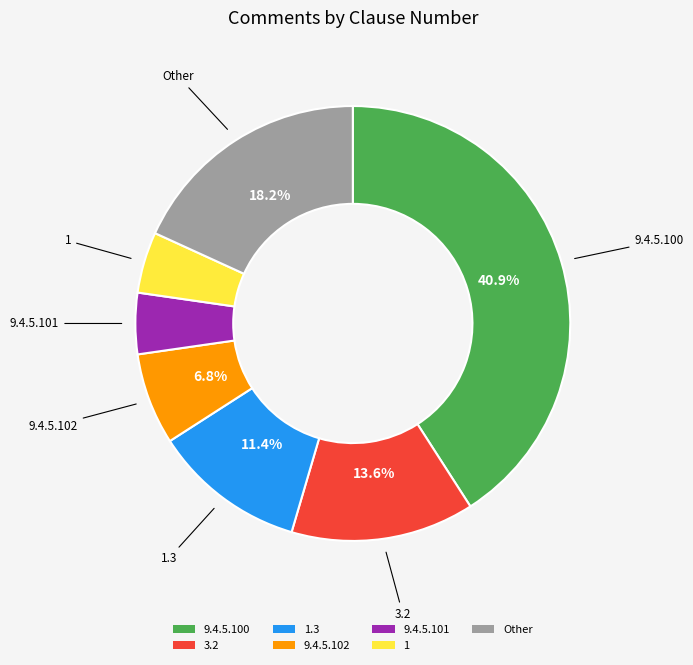

Which category has the biggest portion of the pie?

9.4.5.100